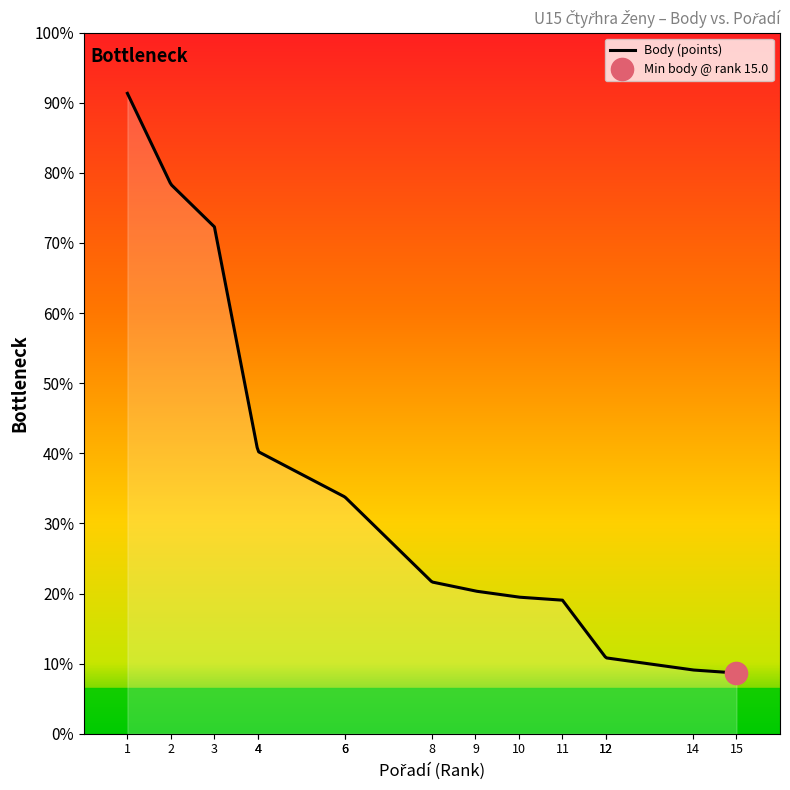

How many data points in Body are less than 1990?

7